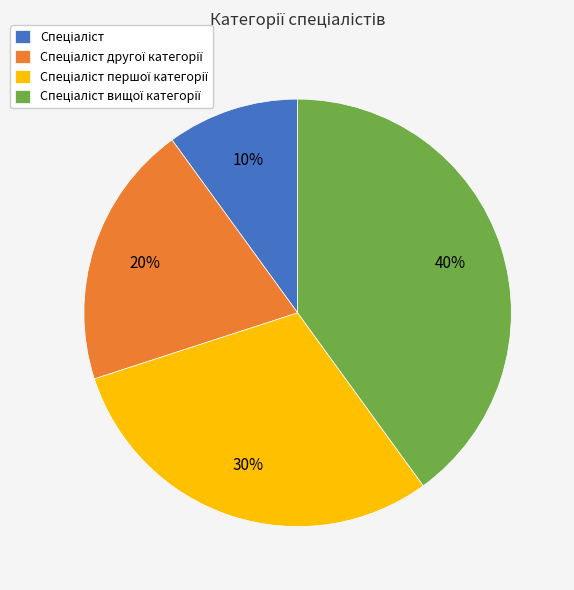

Is there a majority slice in this chart?

No